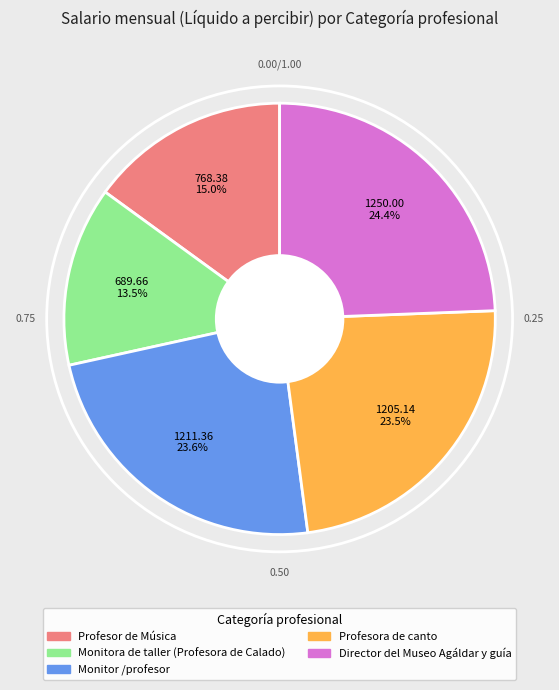

Which category has the biggest portion of the pie?

Director del Museo Agáldar y guía